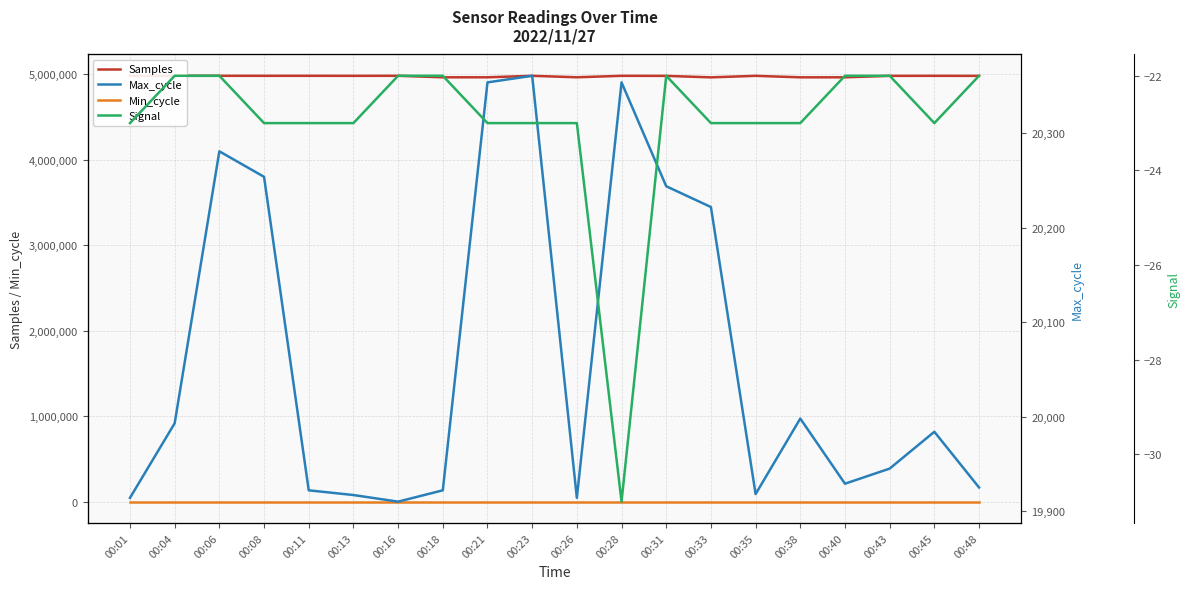

What is the average value of the Signal series?

-23